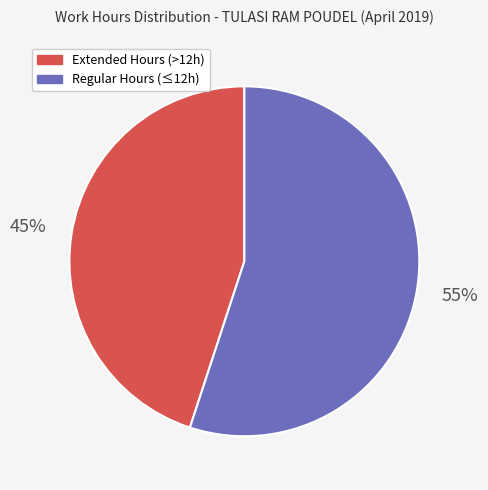

To the nearest percent, what is the average slice percentage?

50%